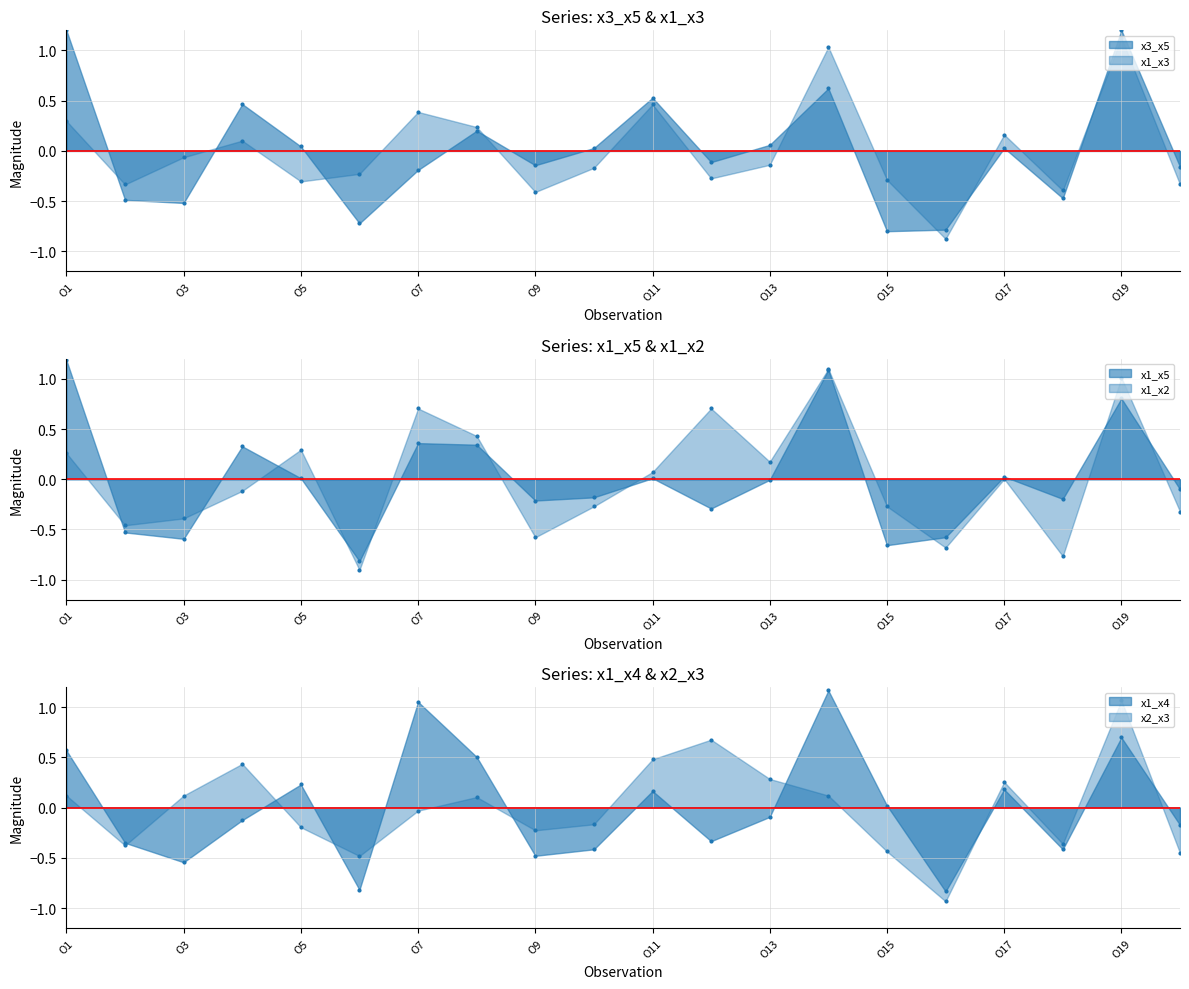

Which series has the largest total across all categories?

x1_x4